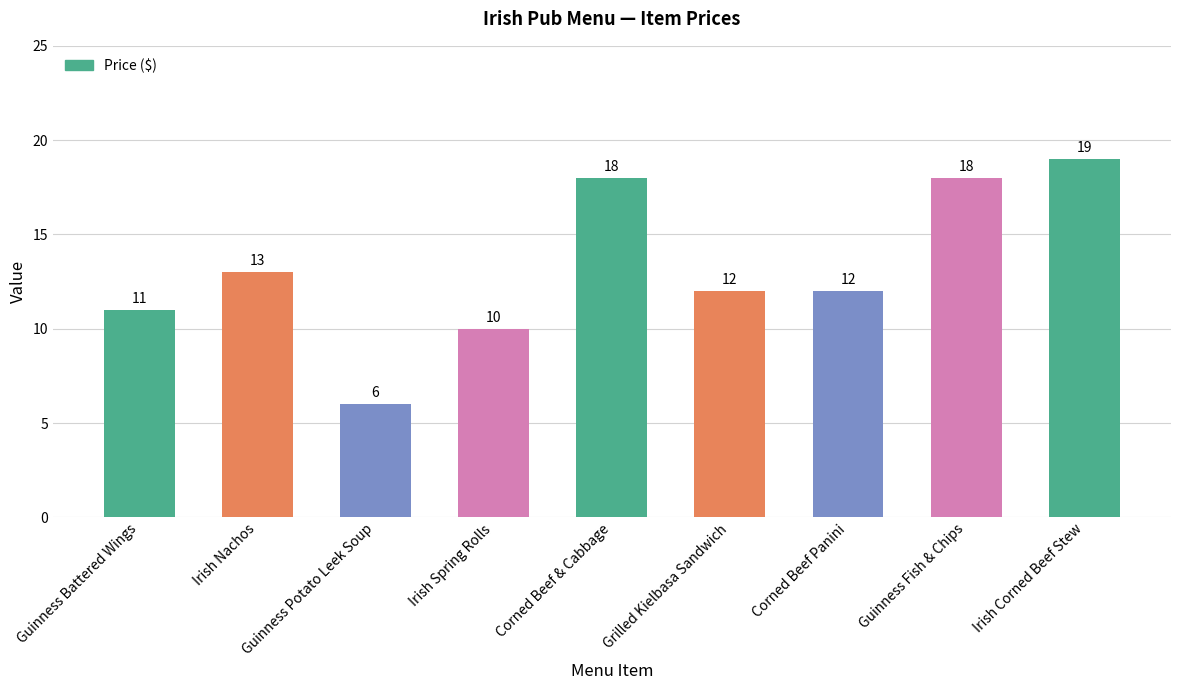

The value at Guinness Potato Leek Soup is 6. True or false?

True